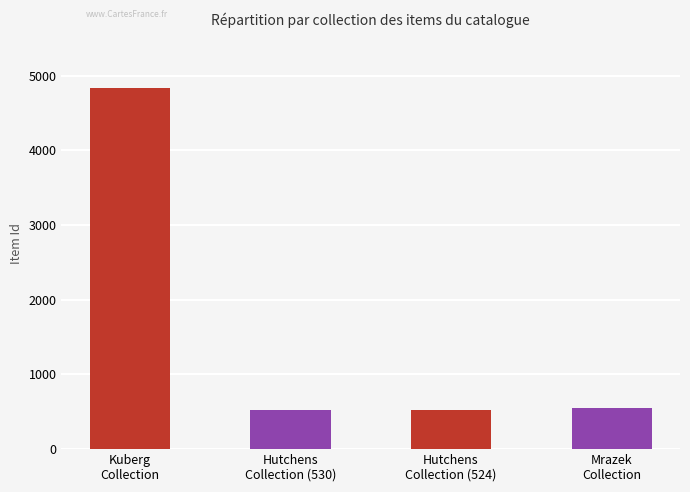

How many bars are there in total?

4